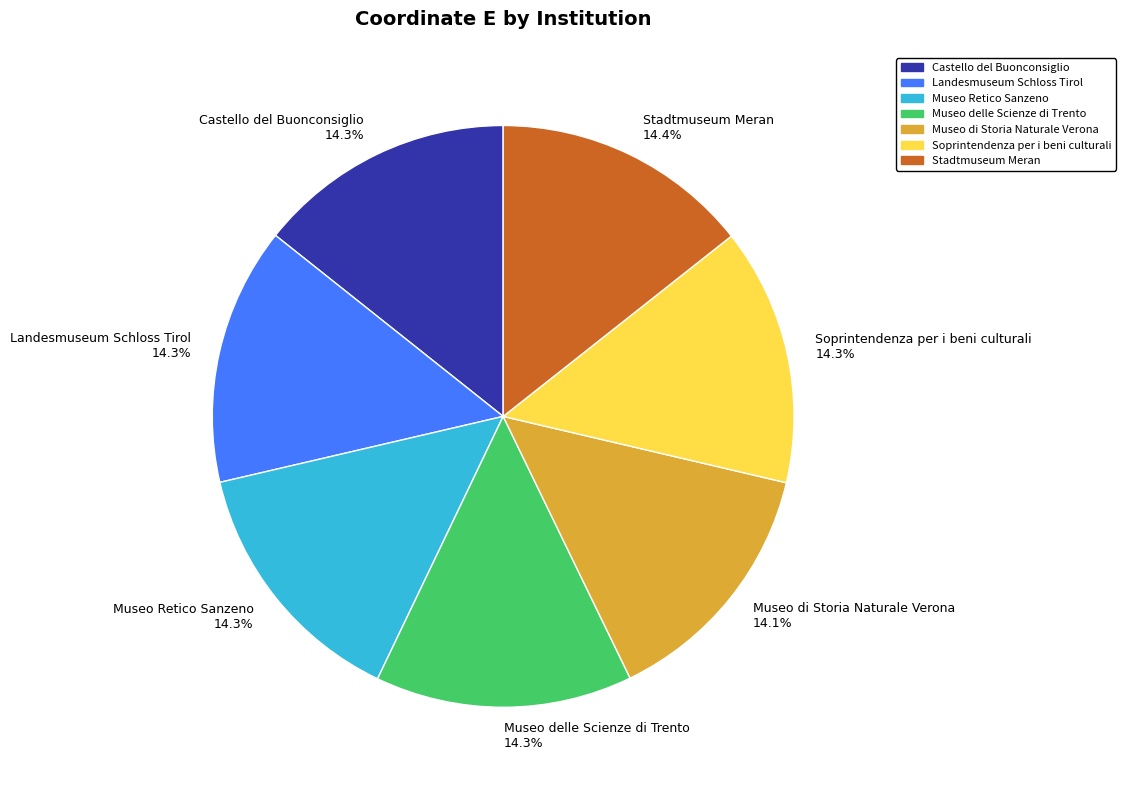

Approximately how many times larger is the value at Landesmuseum Schloss Tirol compared to Castello del Buonconsiglio?

1.0